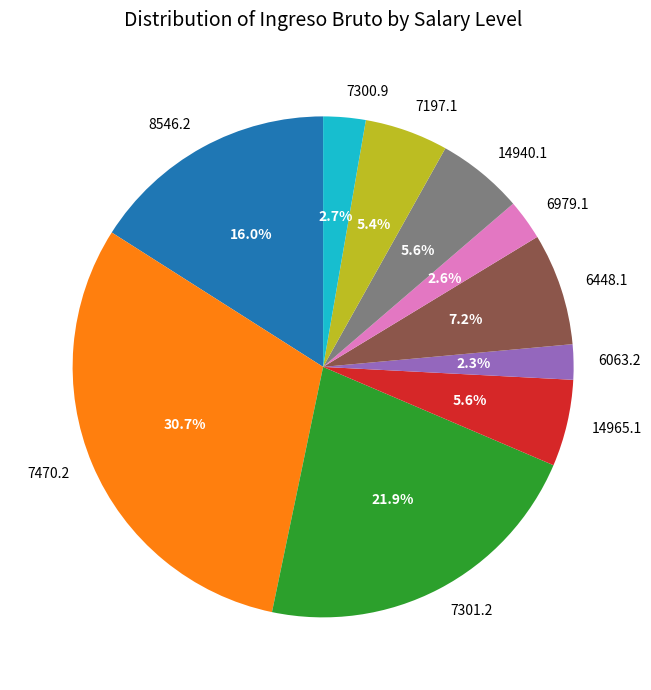

What is the largest slice in the pie chart?

7470.2